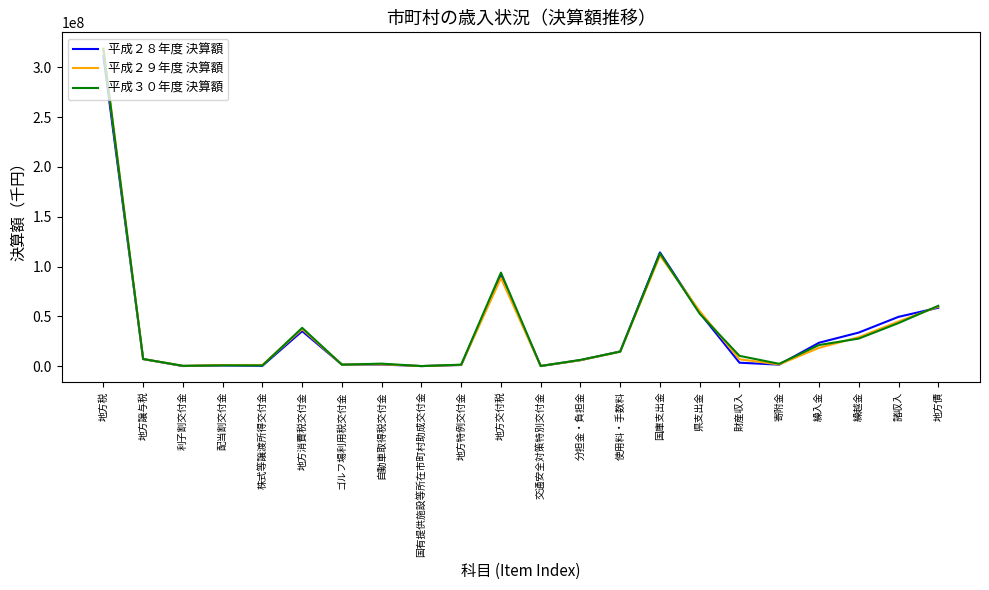

Which category has the highest value in the 平成２８年度 決算額 series?

地方税